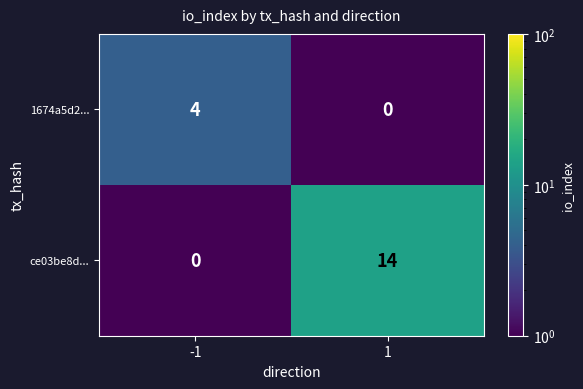

Rank the series by their average value, from lowest to highest.

1674a5d2..., ce03be8d...